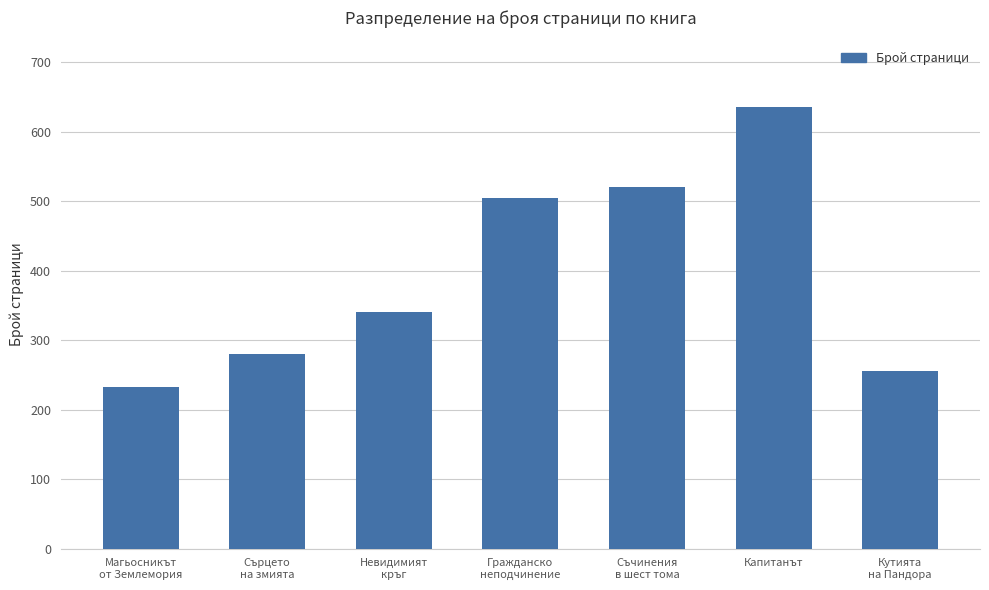

Reading left to right, list all the values displayed in this chart.

232	280	340	504	520	636	256